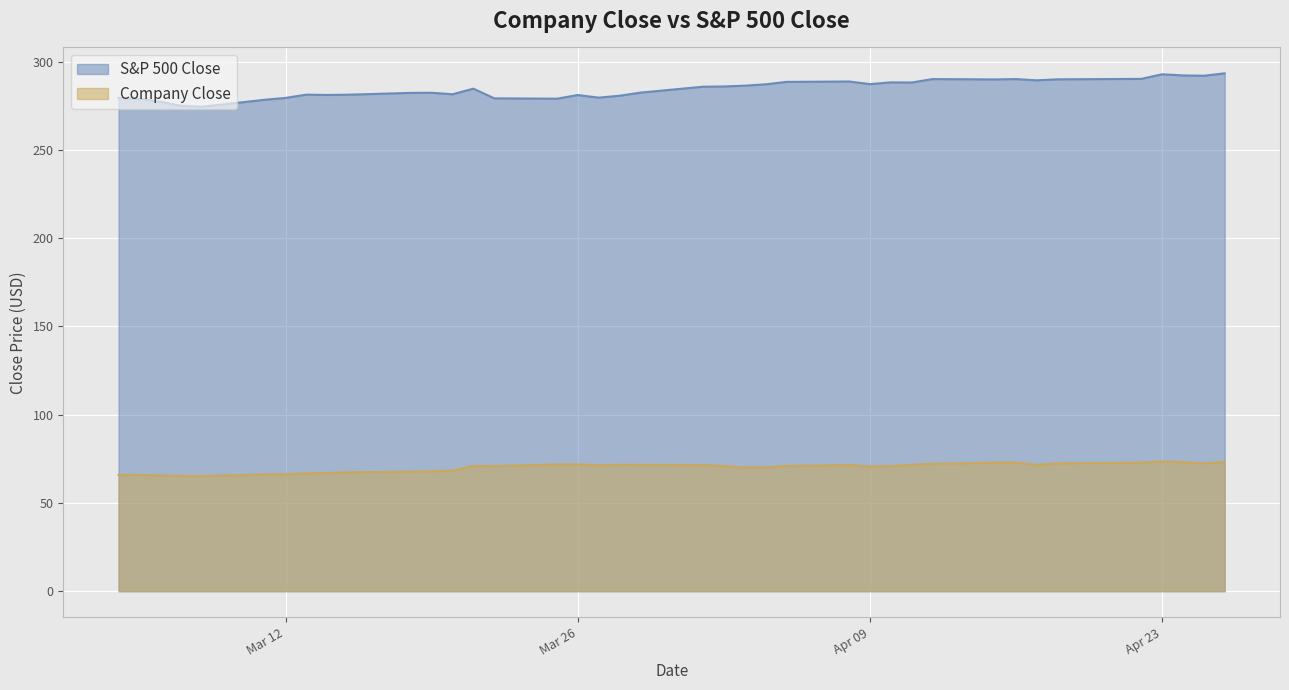

Reading left to right, transcribe all the data shown in this chart.

S&P 500 Close: 279.4	279.0	277.3	275.0	274.5	278.4	279.5	281.3	281.2	281.3	282.3	282.4	281.5	284.7	279.2	279.0	281.1	279.6	280.7	282.5	285.8	286.0	286.4	287.2	288.6	288.8	287.3	288.3	288.2	290.2	290.0	290.2	289.5	290.0	290.3	292.9	292.2	292.0	293.4
Company Close: 65.8	65.9	65.6	65.3	65.2	66.2	66.2	66.8	67.0	67.4	67.7	68.0	68.5	71.0	70.9	71.9	71.8	71.4	71.6	71.6	71.5	70.9	70.1	70.1	70.9	71.5	70.6	70.9	71.7	72.1	72.9	72.9	71.6	72.5	72.8	73.5	73.2	72.4	73.2